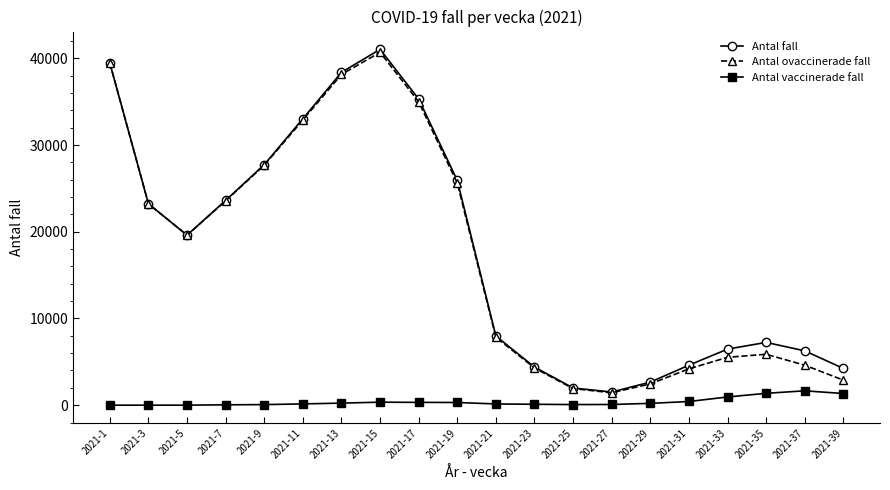

What is the difference between the highest and lowest values at 2021-39?

2892